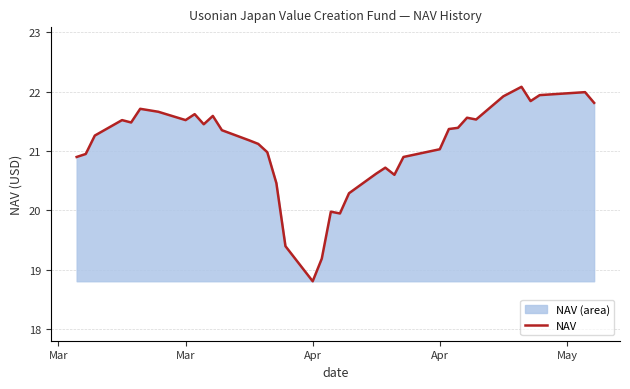

What is the smallest value displayed?

18.8